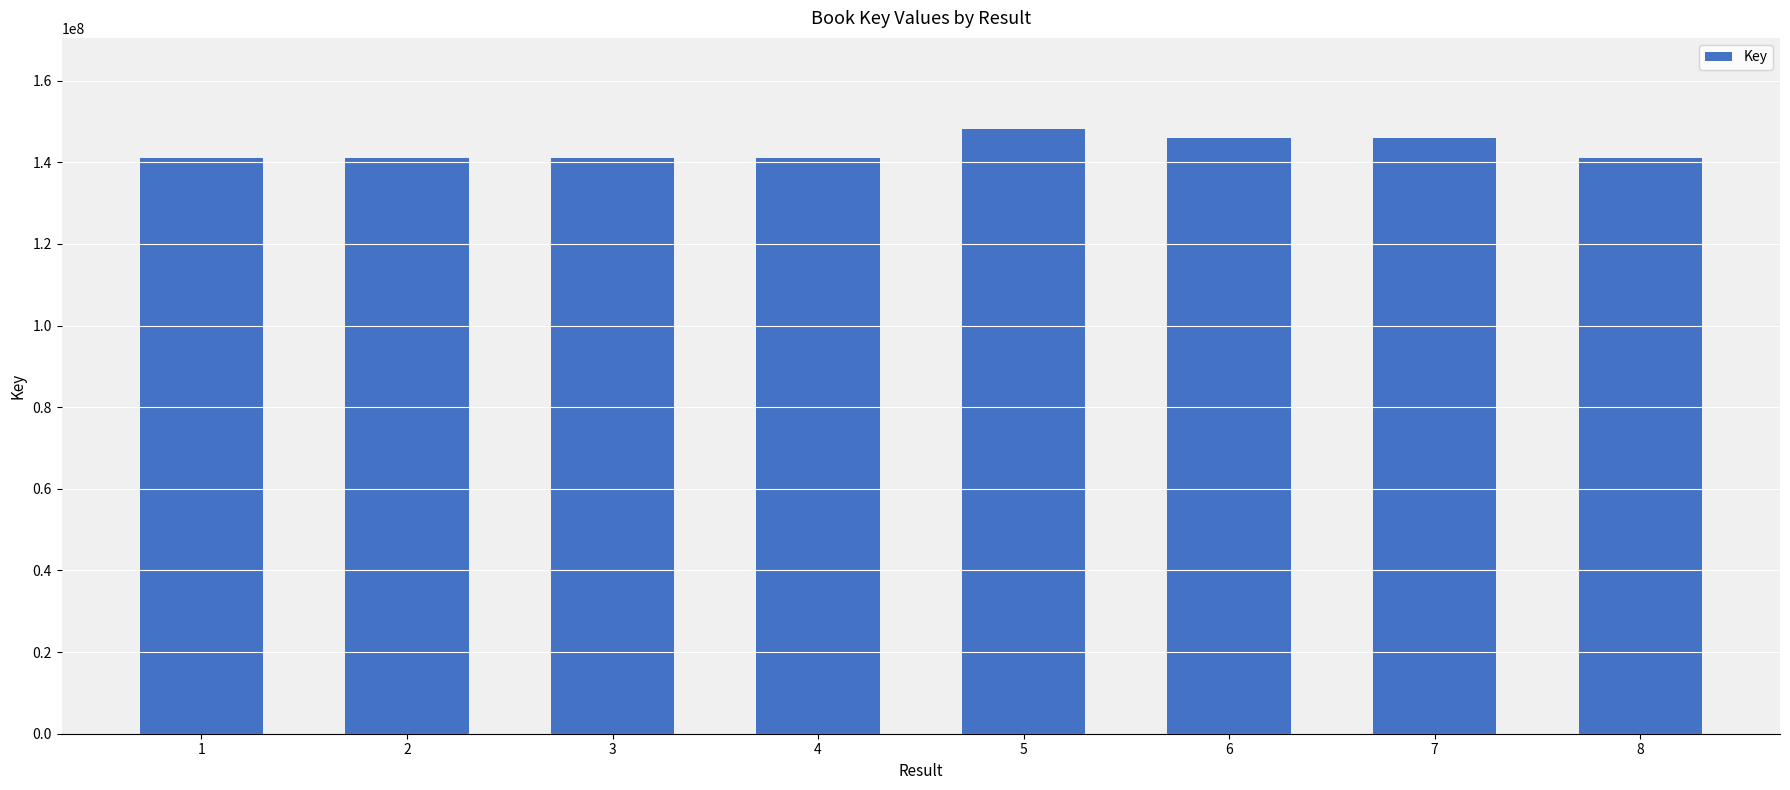

What is the average value?

143157343